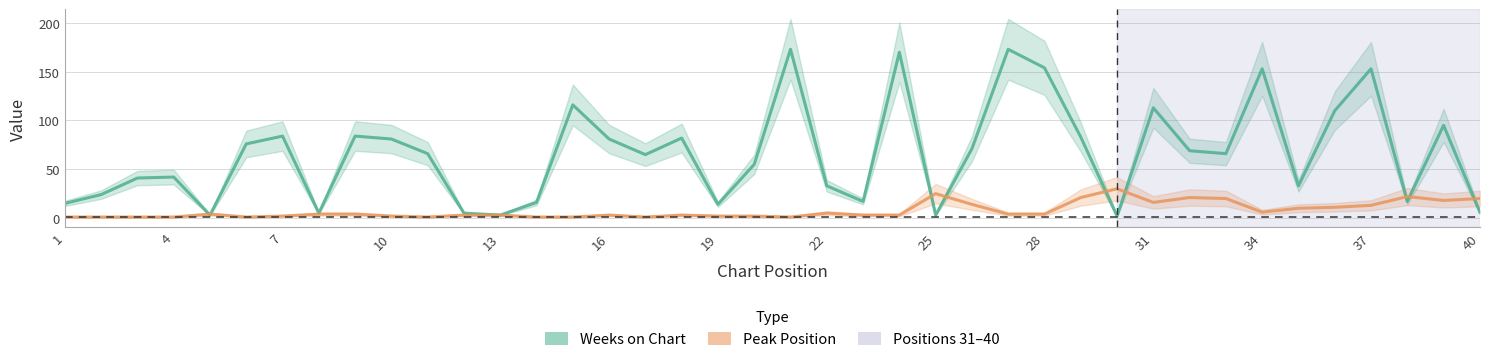

What is the value of the Weeks on Chart point at the 37th from the left?

153